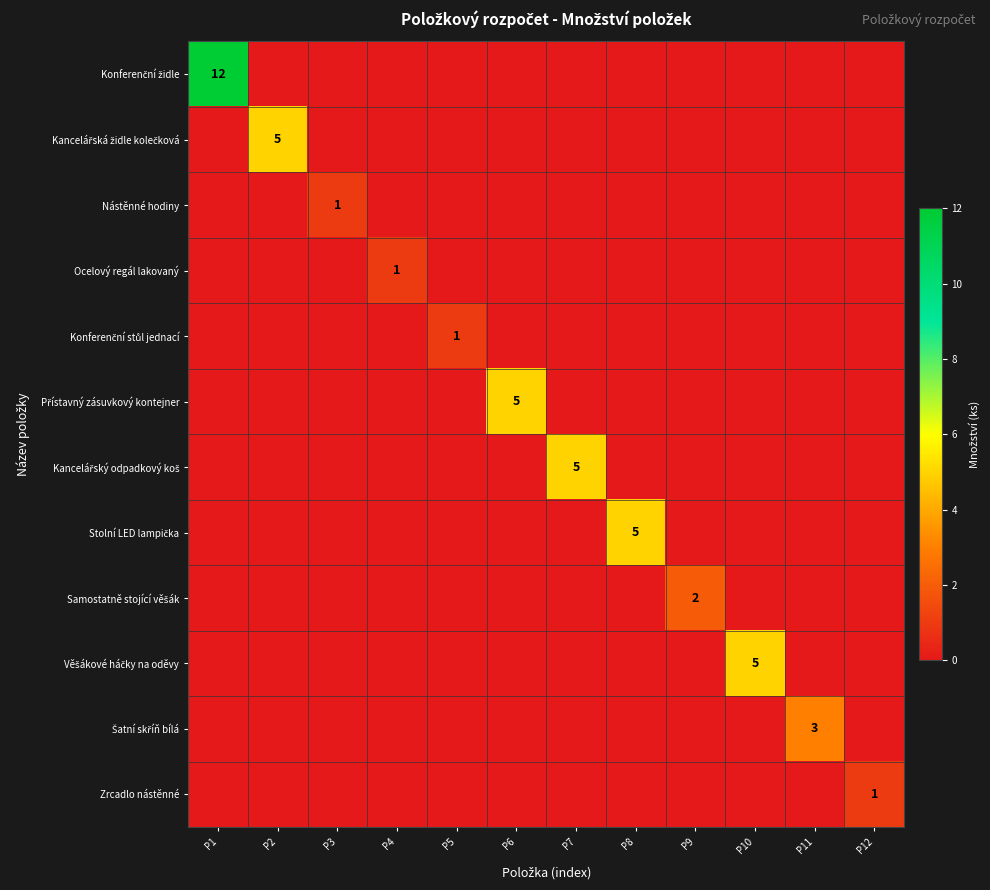

The value of Kancelářský odpadkový koš at P10 is 0. True or false?

True